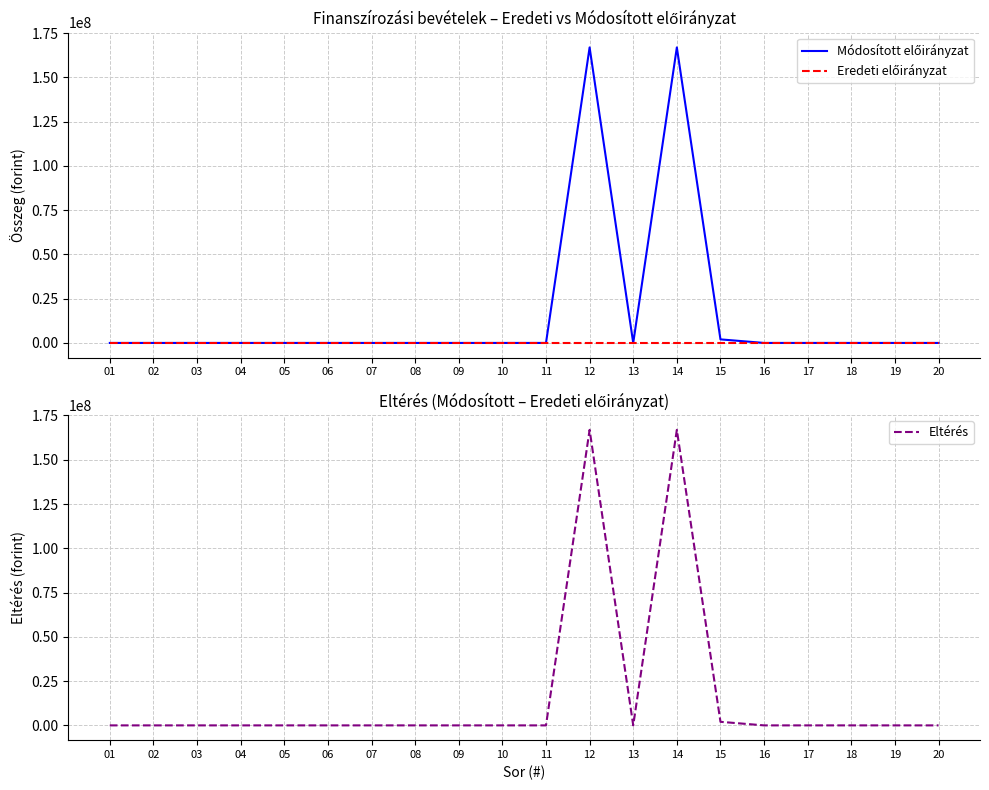

How many data points in Módosított előirányzat are above 0?

3